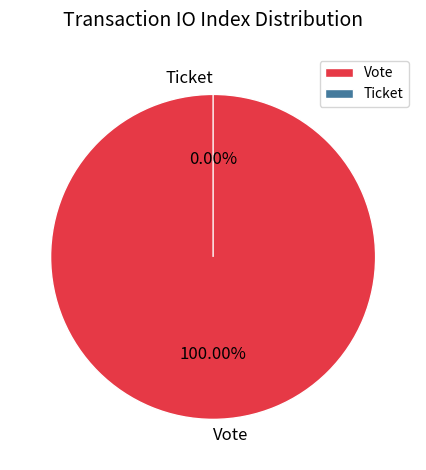

Is it true that Ticket is 1% of the pie?

False